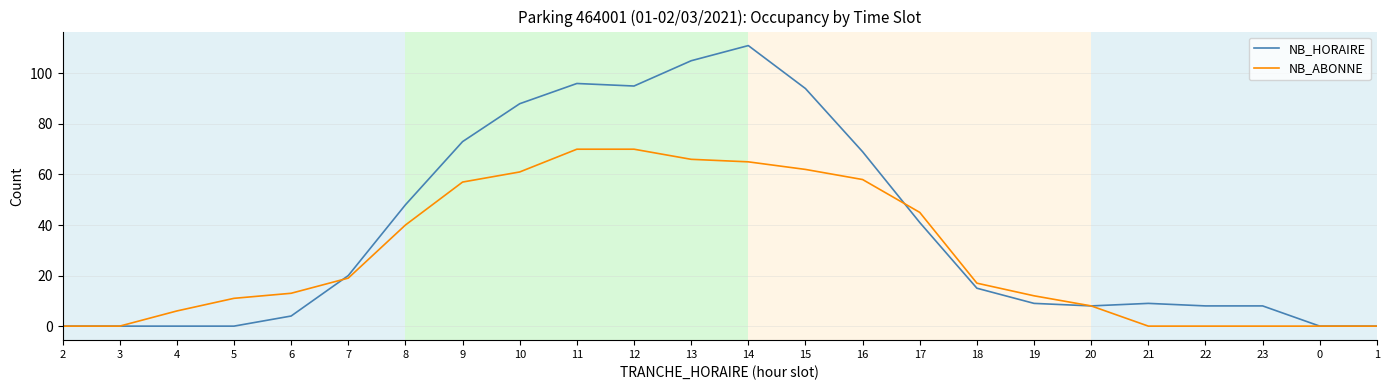

Rank the series by their maximum value, from lowest to highest.

NB_ABONNE, NB_HORAIRE